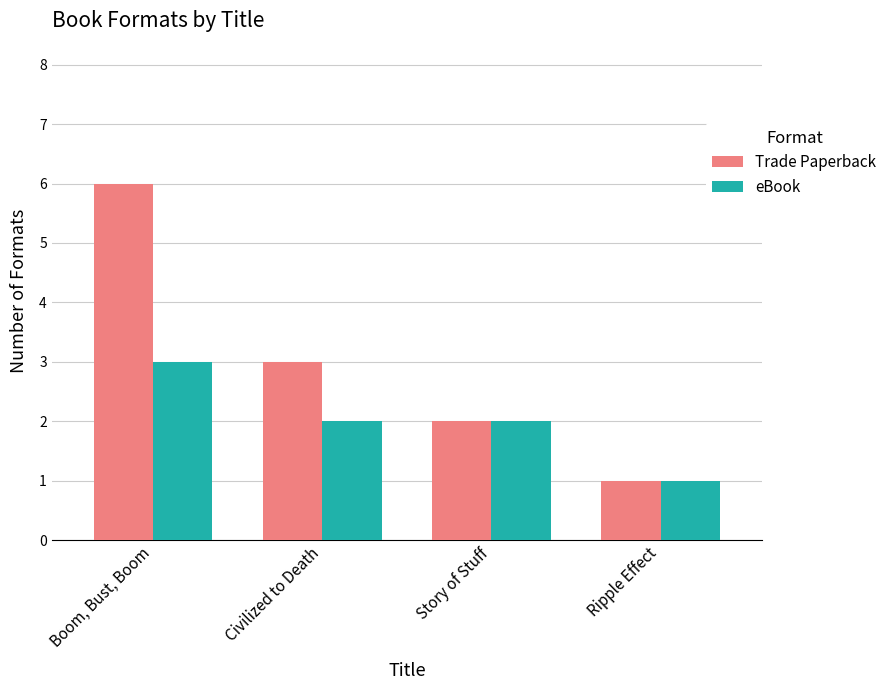

What are all the series names shown in the legend?

Trade Paperback, eBook